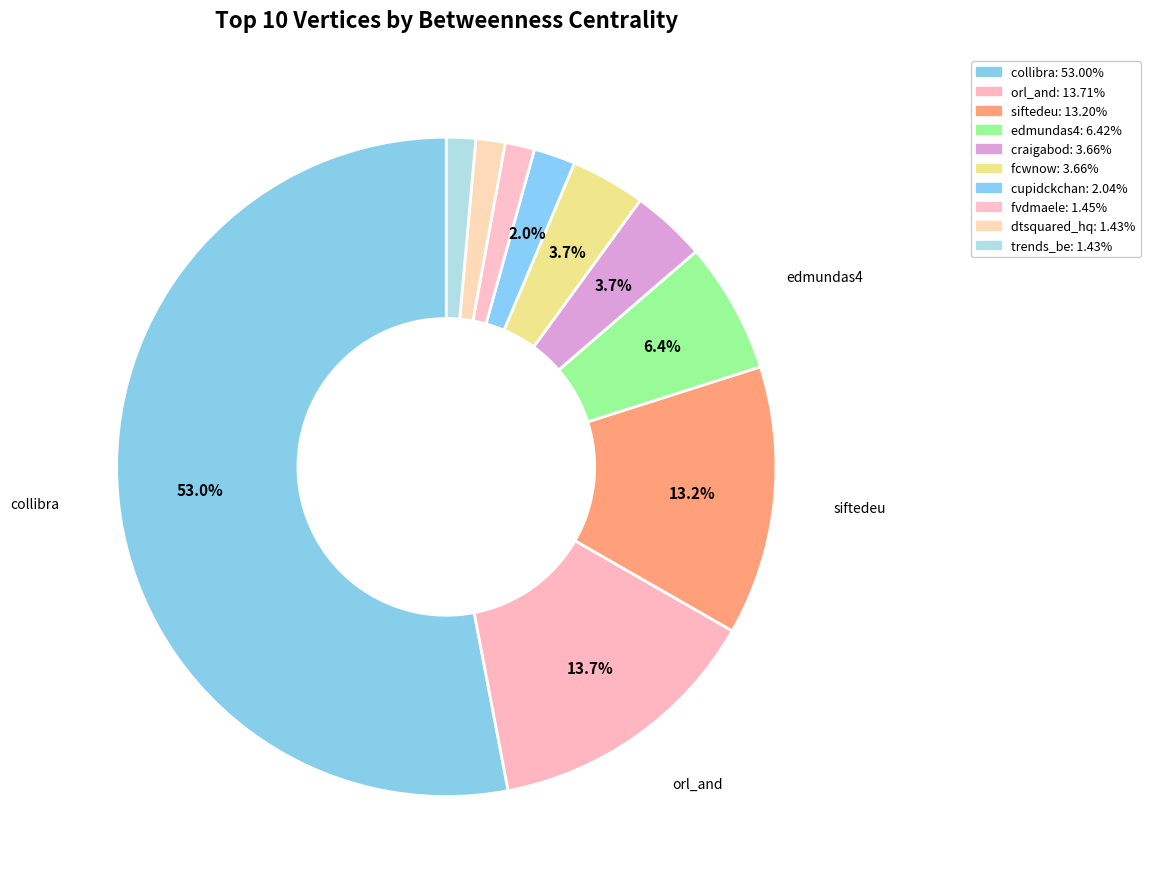

How many segments does this pie chart have?

10